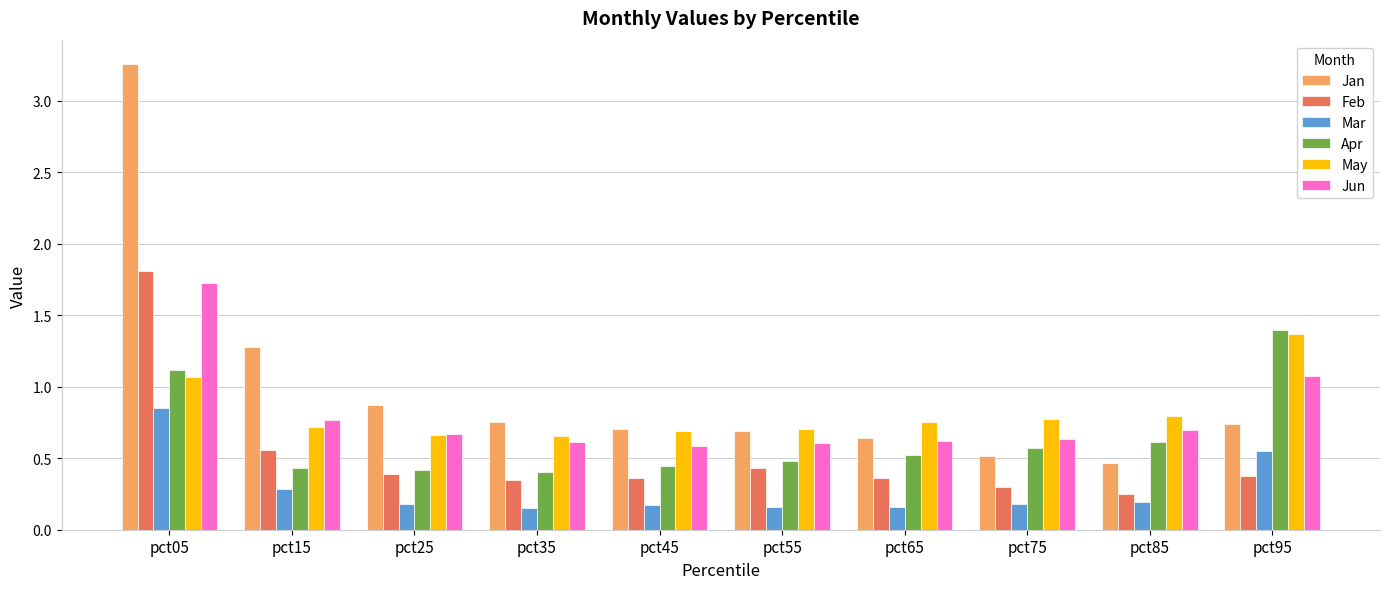

Is the value of May at pct55 greater than the value of Mar at pct05?

No